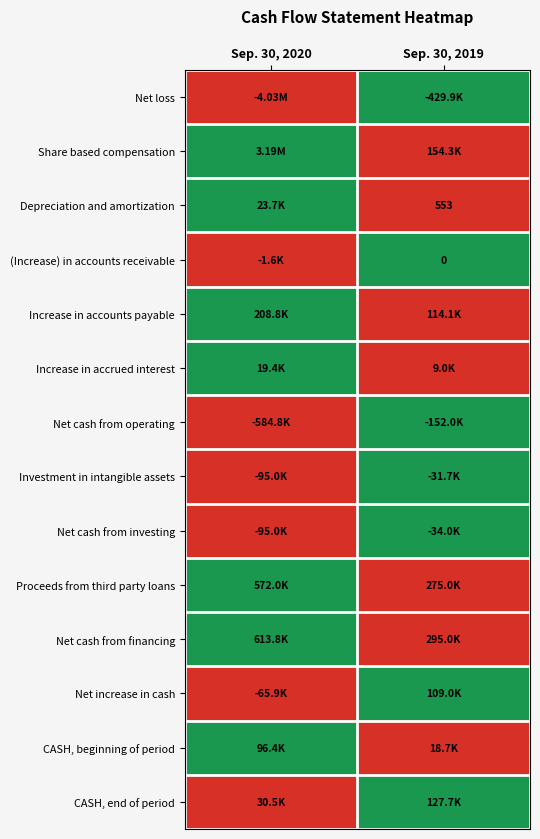

What is the total value across all series at Sep. 30, 2019?

7